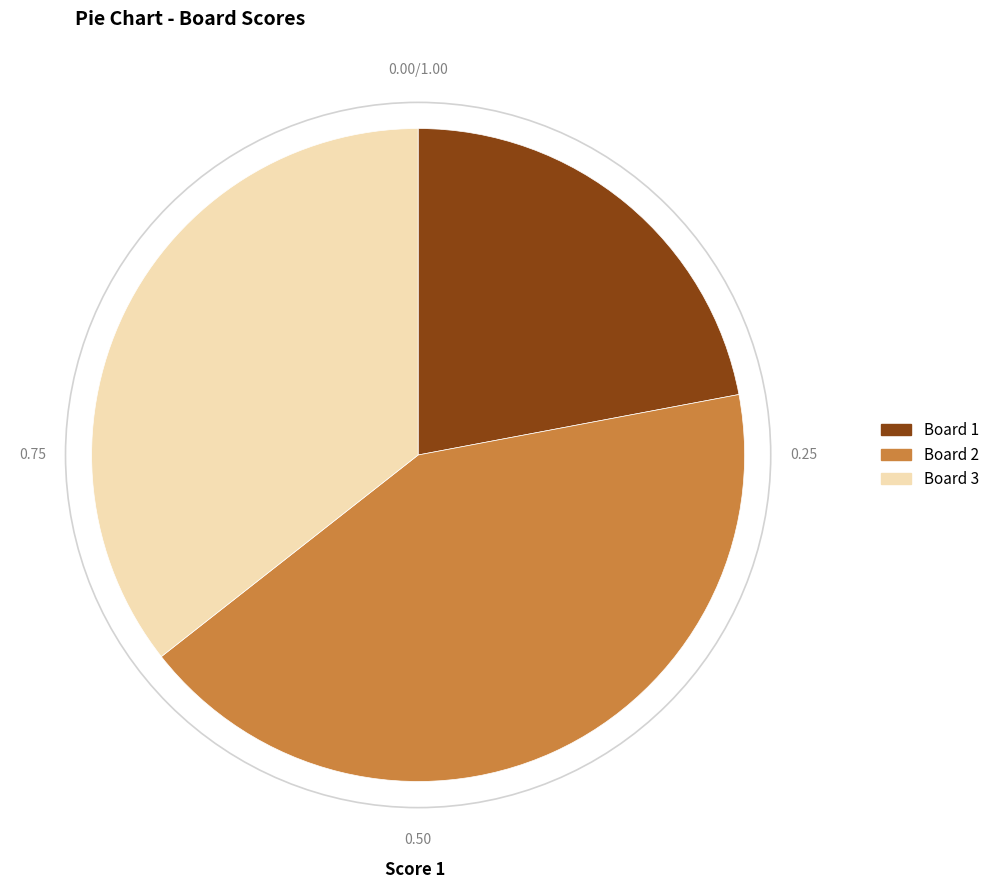

Does Board 3 represent more than half of the total?

No